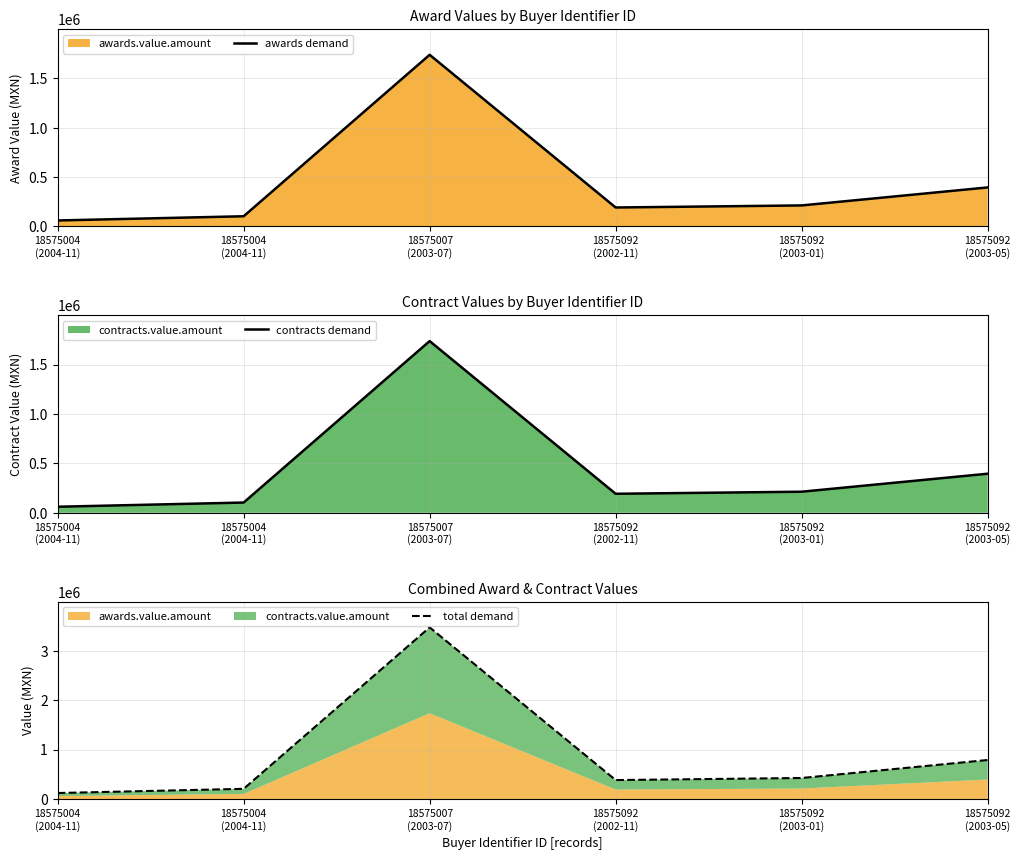

What is the value of the contracts demand point at the 4th from the left?

192369.8